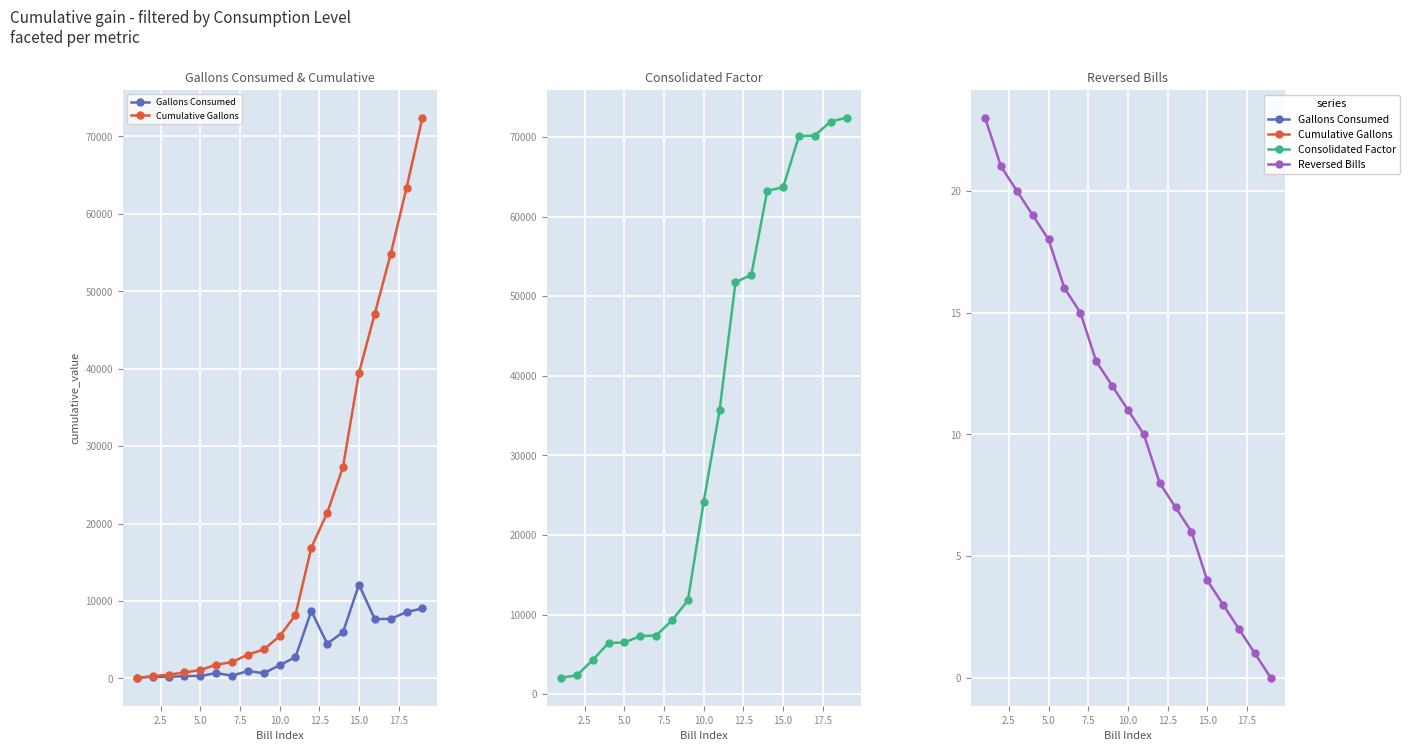

Between 0.0 and 14, which is larger?

14